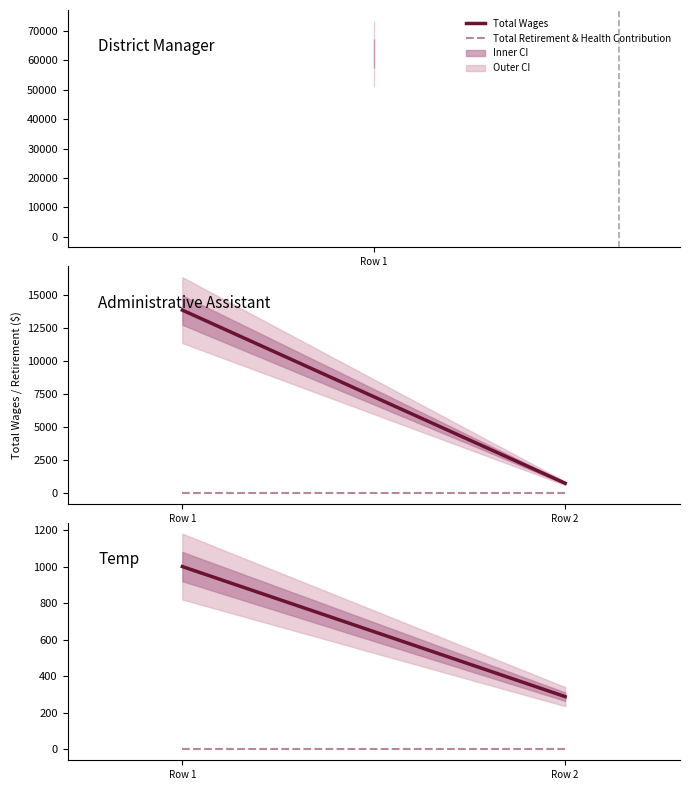

At how many categories does at least one series exceed 936?

1